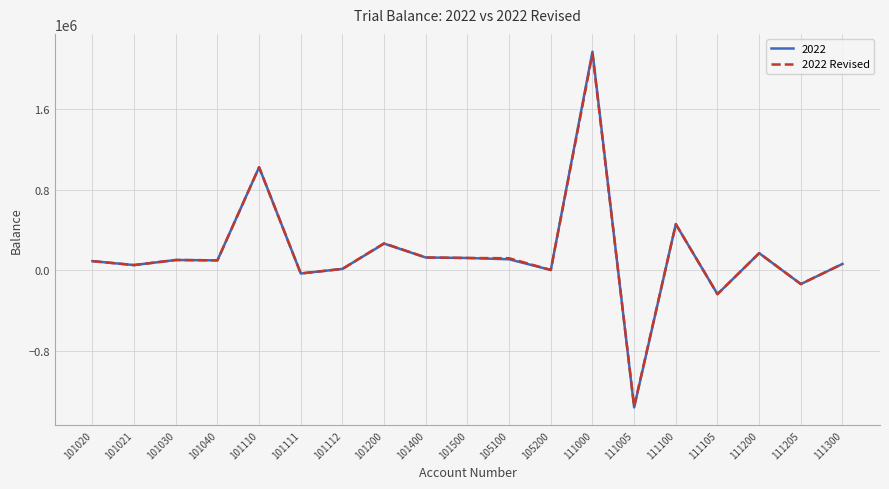

Is the value of 2022 Revised at 111100 greater than the value of 2022 at 111105?

Yes